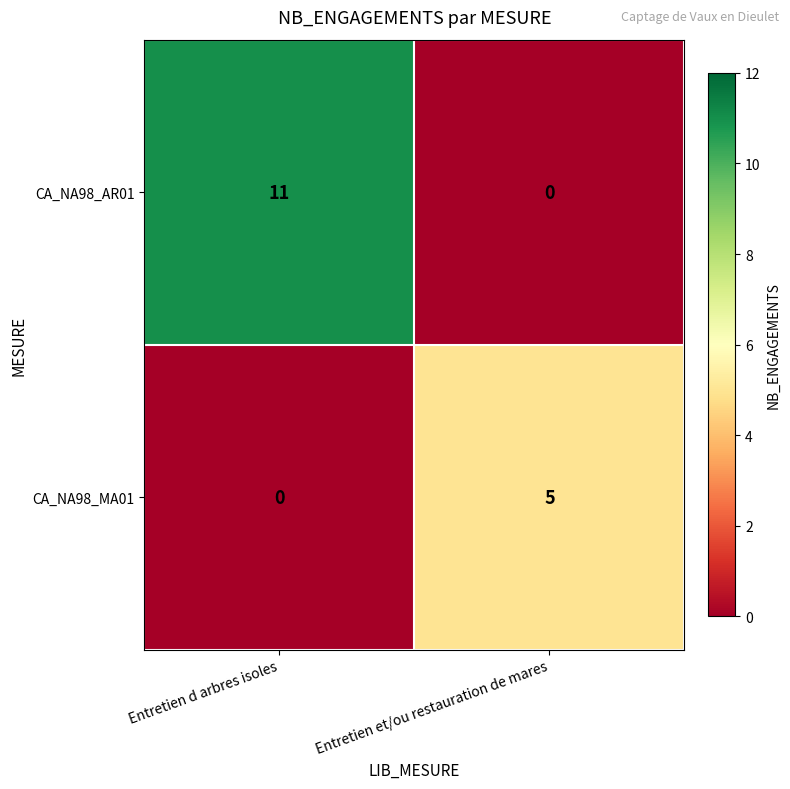

Reading right to left, transcribe all the data shown in this chart.

CA_NA98_AR01: 0	11
CA_NA98_MA01: 5	0